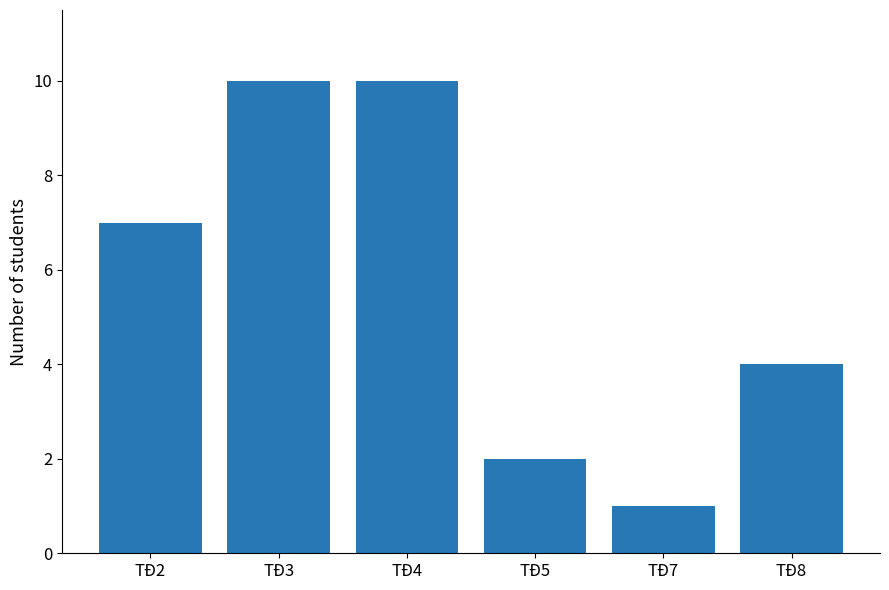

Reading left to right, what are all the values shown in this chart?

TĐ2=7	TĐ3=10	TĐ4=10	TĐ5=2	TĐ7=1	TĐ8=4